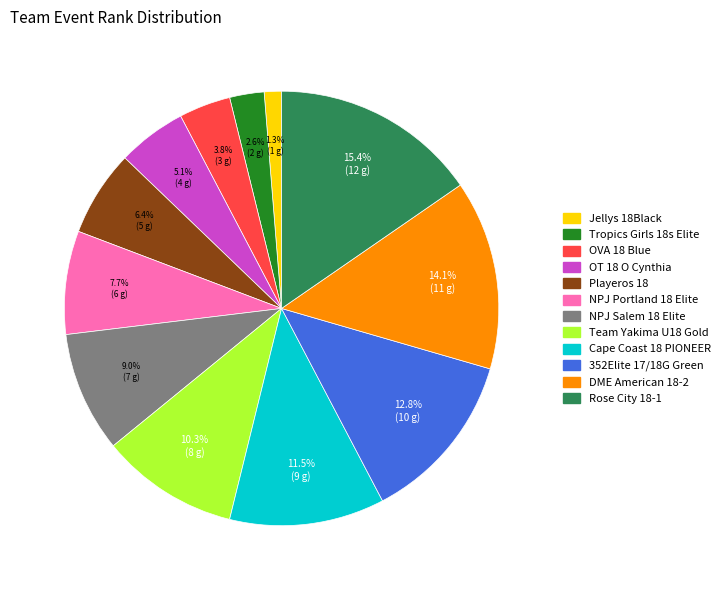

The Rose City 18-1 slice represents 29% of the pie. True or false?

False